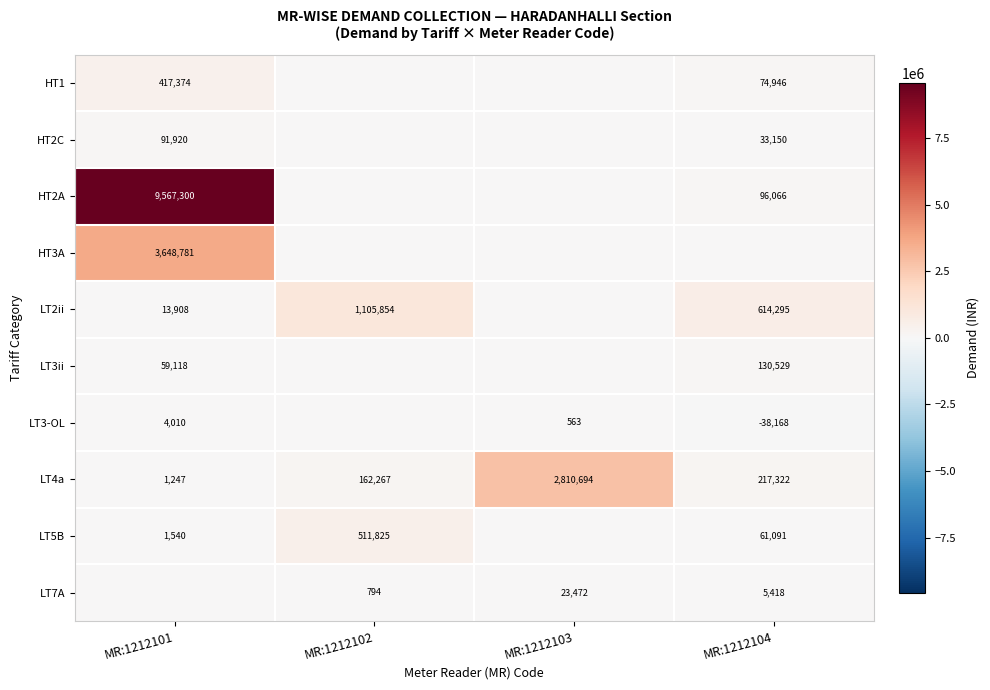

What is the difference between the LT4a values at MR:1212104 and MR:1212102?

55055